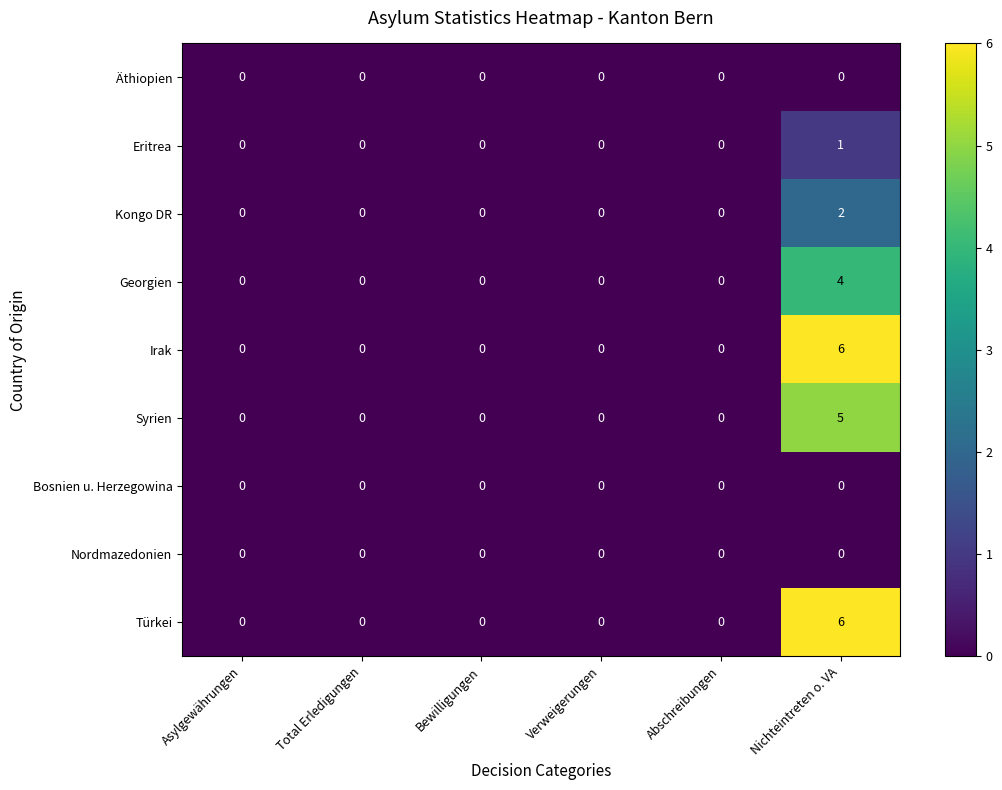

What is the total value across all series at Nichteintreten o. VA?

24